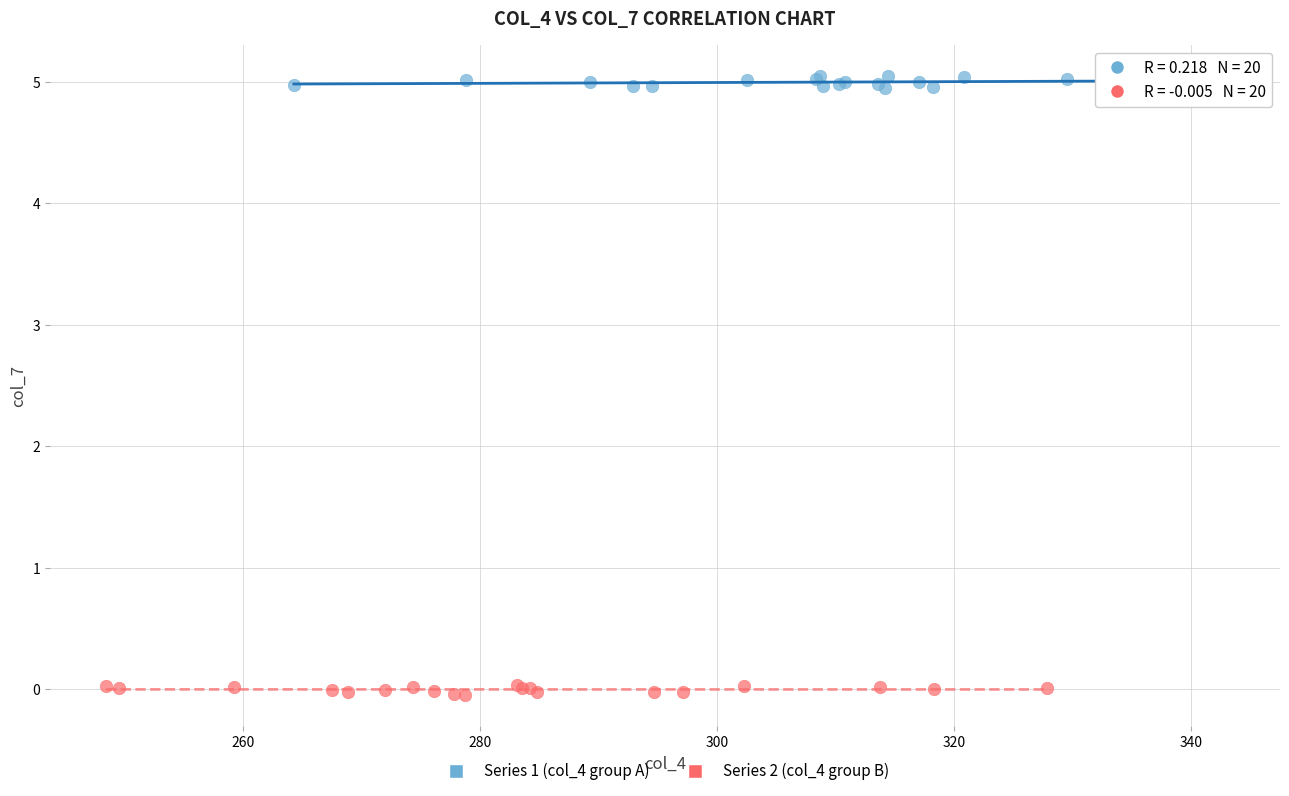

Which series reaches the minimum Y coordinate?

Series 2 (col_4 group B)